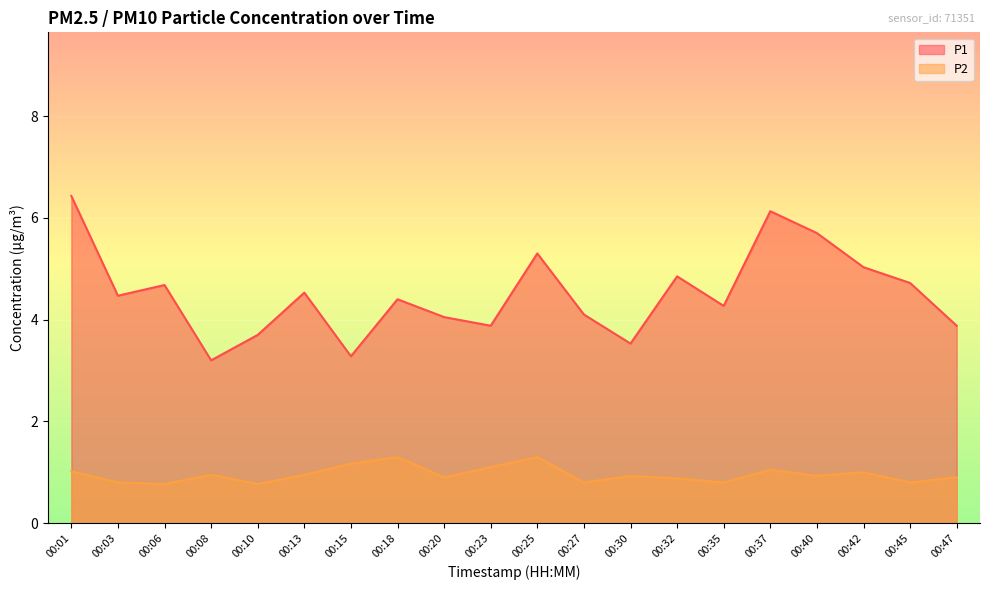

What is the sum of all P2 values?

19.1